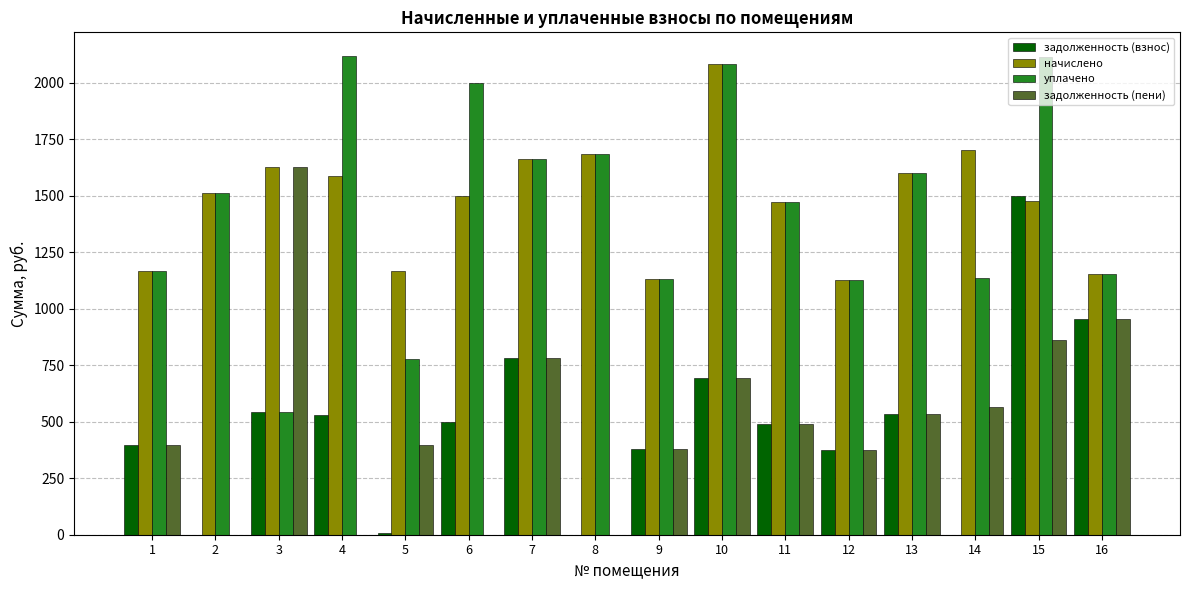

Which series changed the most between 1 and 6?

уплачено